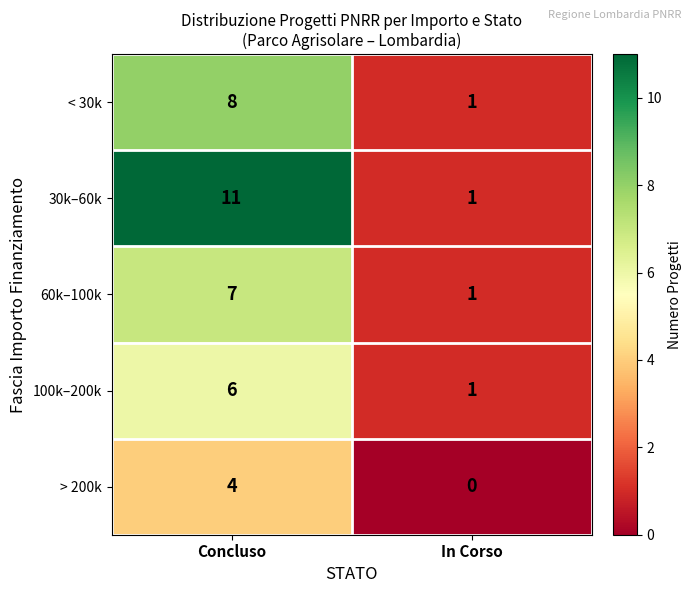

Reading right to left, list all the values displayed in this chart.

< 30k: In Corso=1	Concluso=8
30k–60k: In Corso=1	Concluso=11
60k–100k: In Corso=1	Concluso=7
100k–200k: In Corso=1	Concluso=6
> 200k: In Corso=0	Concluso=4